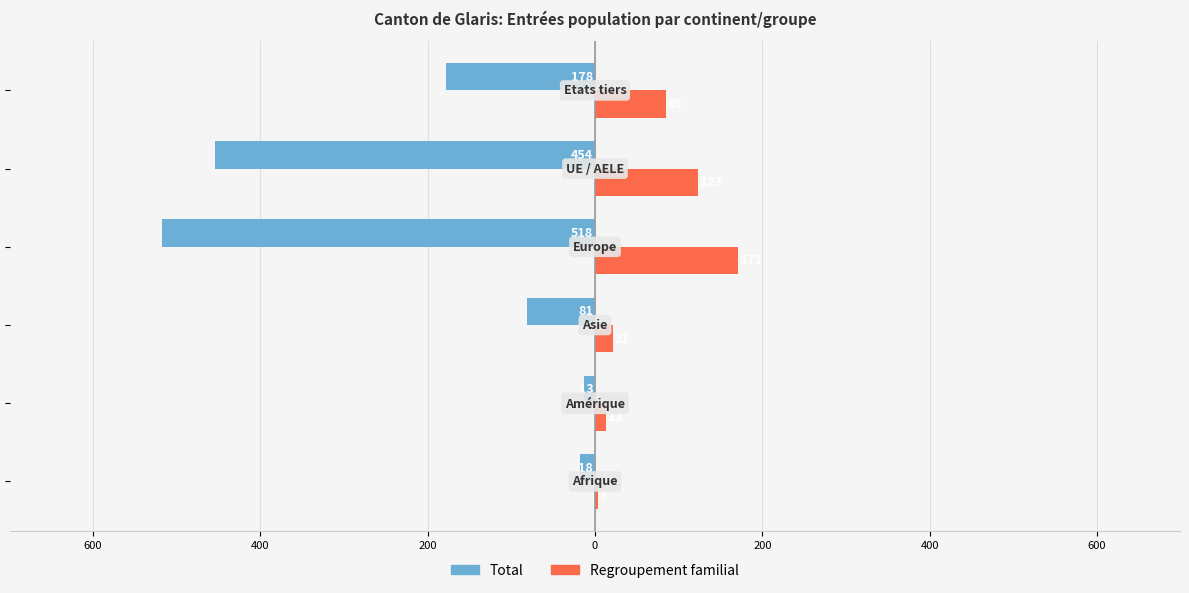

What are all the series names shown in the legend?

Total, Regroupement familial